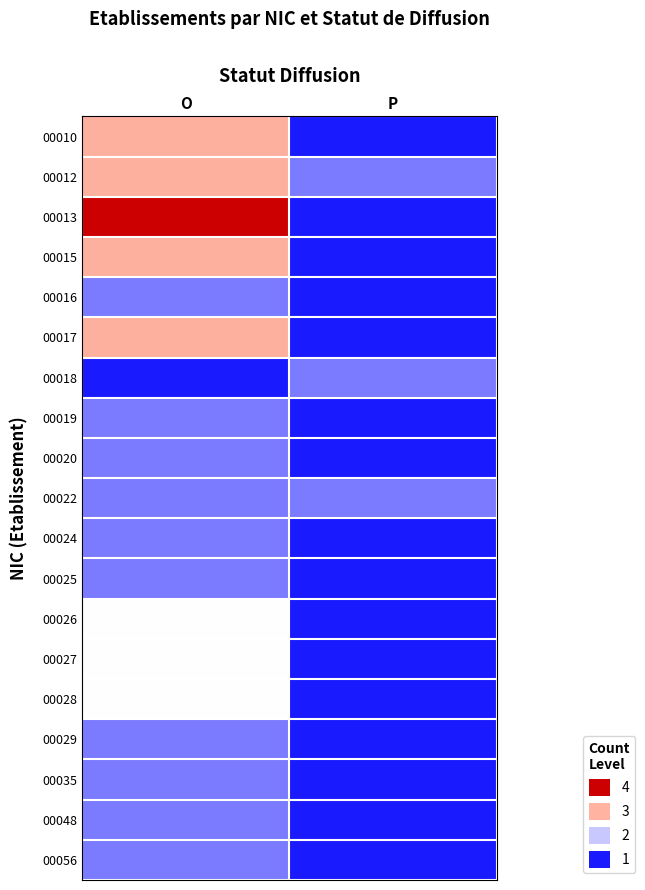

What is the total value across all series at P?

3